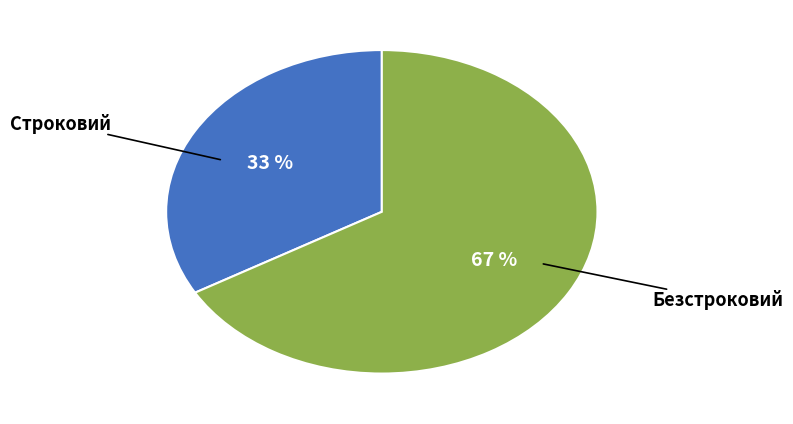

The Безстроковий slice represents 61% of the pie. True or false?

False